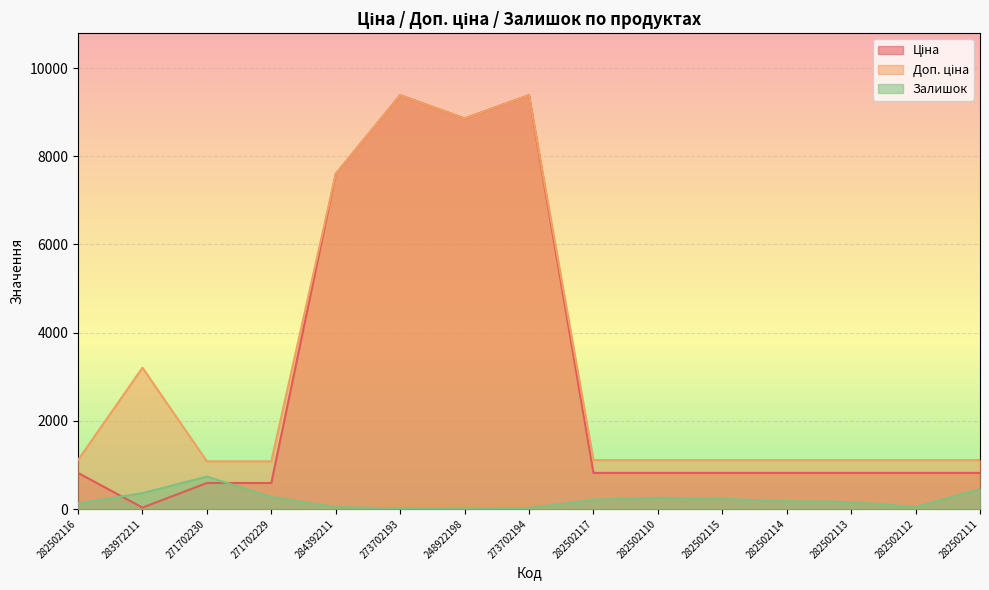

The value of Доп. ціна at 283972211 is 4908.4. True or false?

False